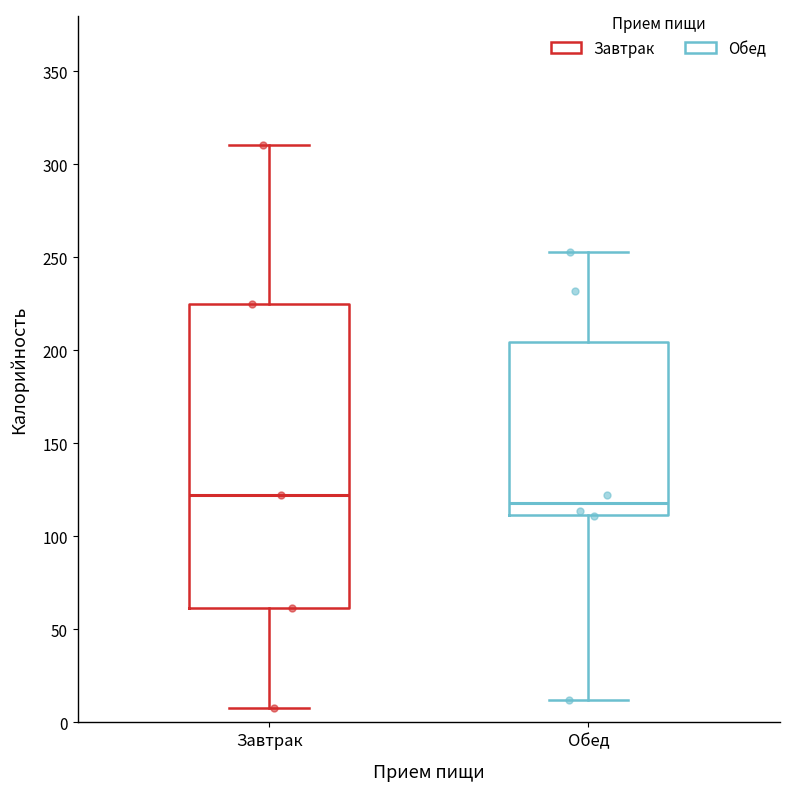

Where does the median line of the box for Обед sit on the y-axis? The values are not printed on the chart, so give them approximately, as read against the axis.

120